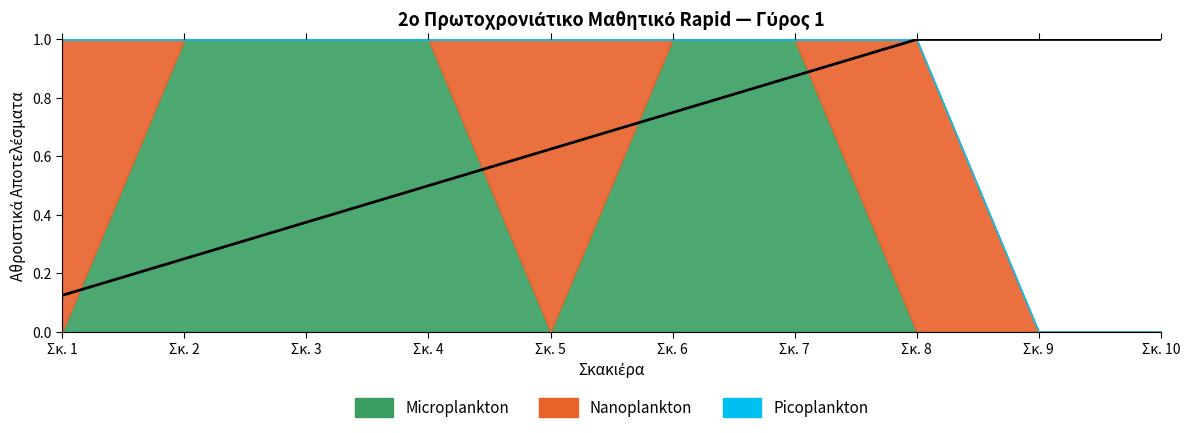

What is the value of the 4th point from the left?

0.5